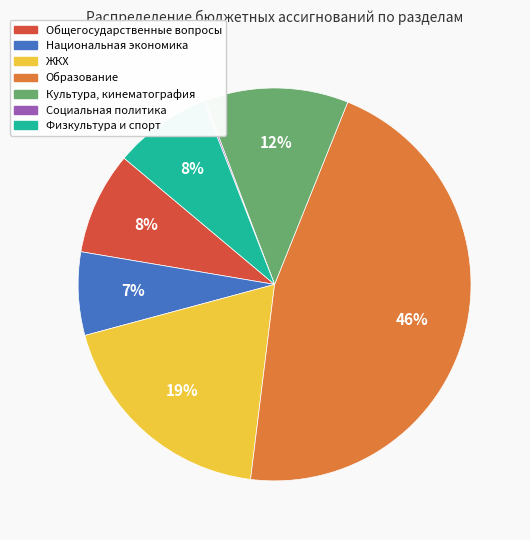

To the nearest percent, what is the difference between the largest and smallest slice percentages?

46%